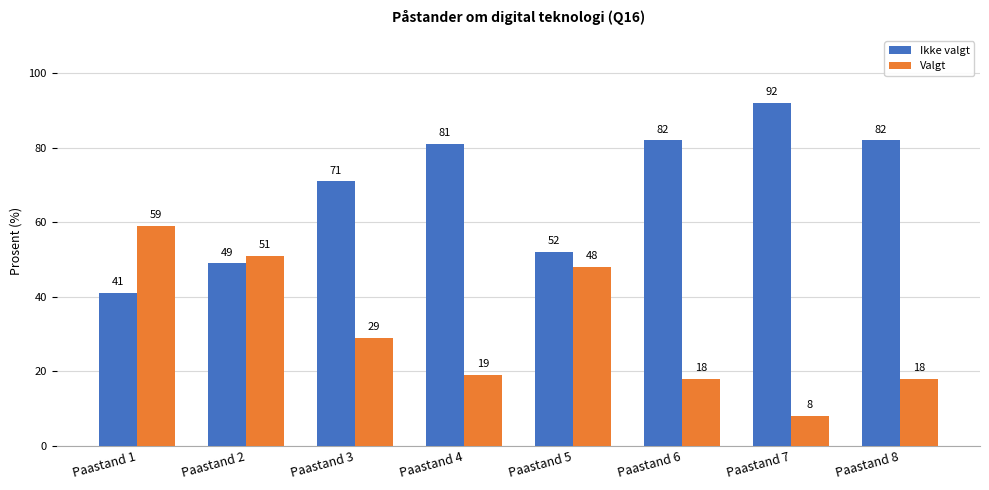

At how many categories does at least one series exceed 78?

4